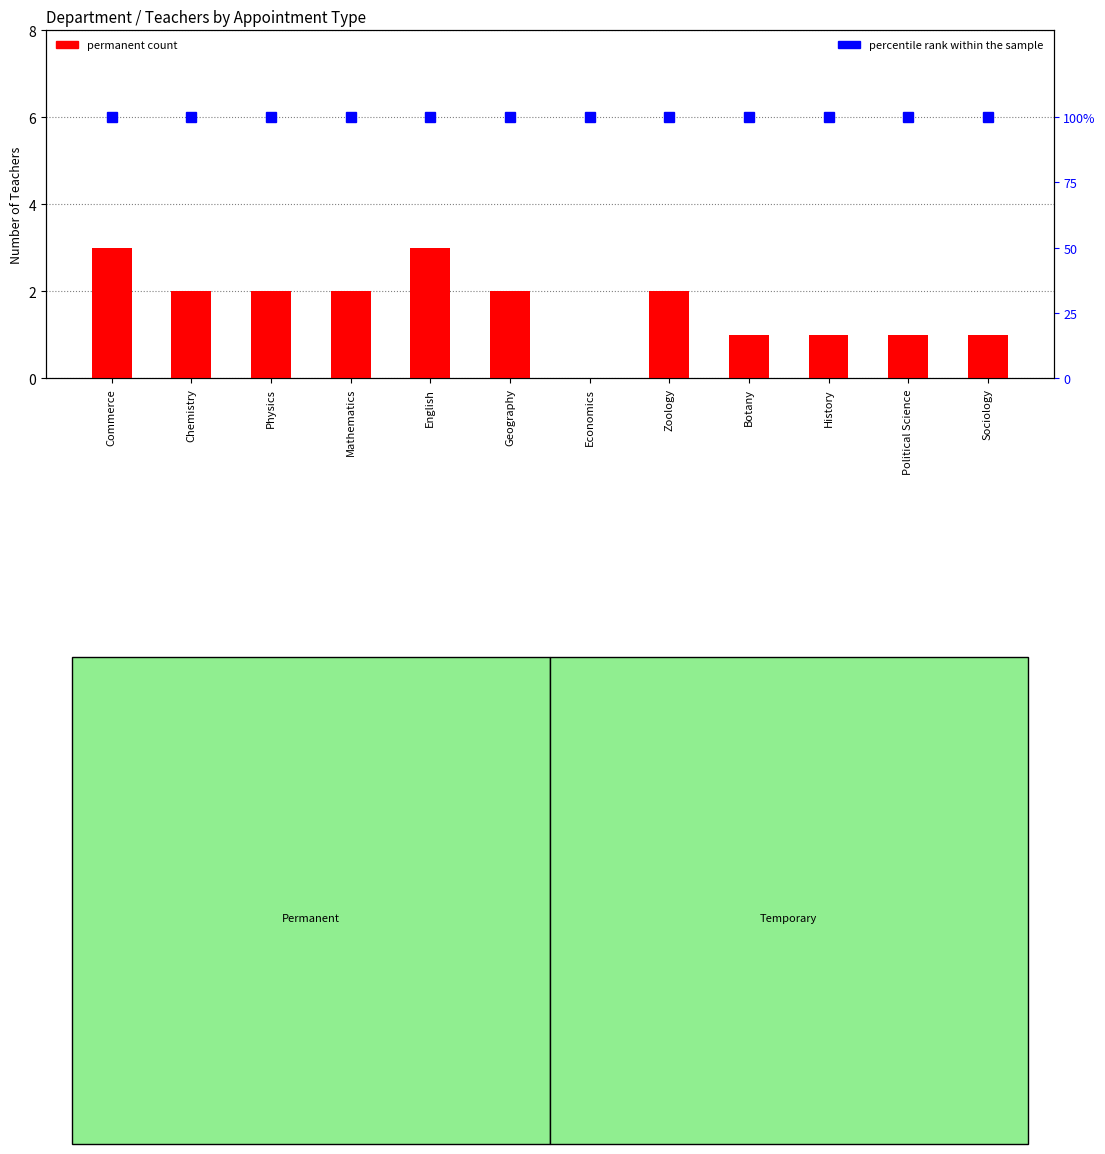

Which label corresponds to the smallest value in the chart?

Economics